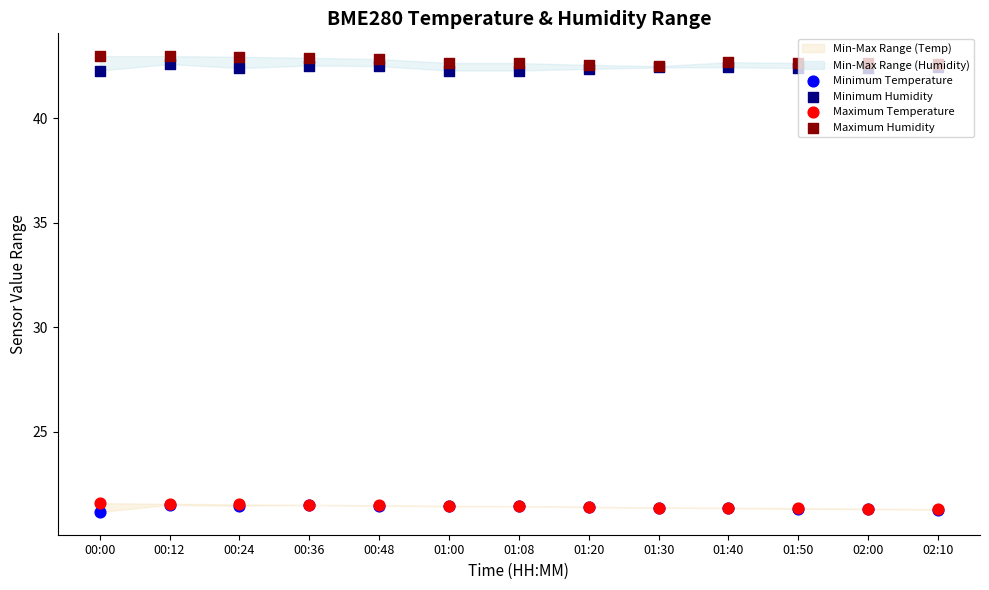

At which category is the sum across all series the highest?

00:12